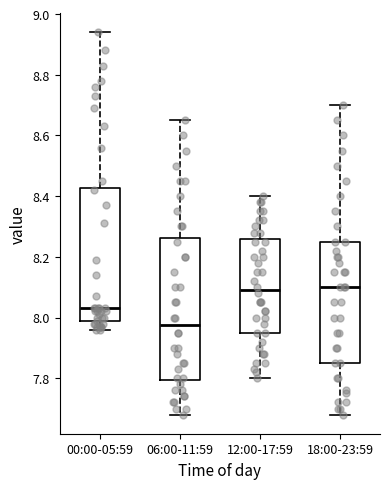

Where is the lower edge of the box for 12:00-17:59 on the y-axis? The values are not printed on the chart, so give them approximately, as read against the axis.

7.96